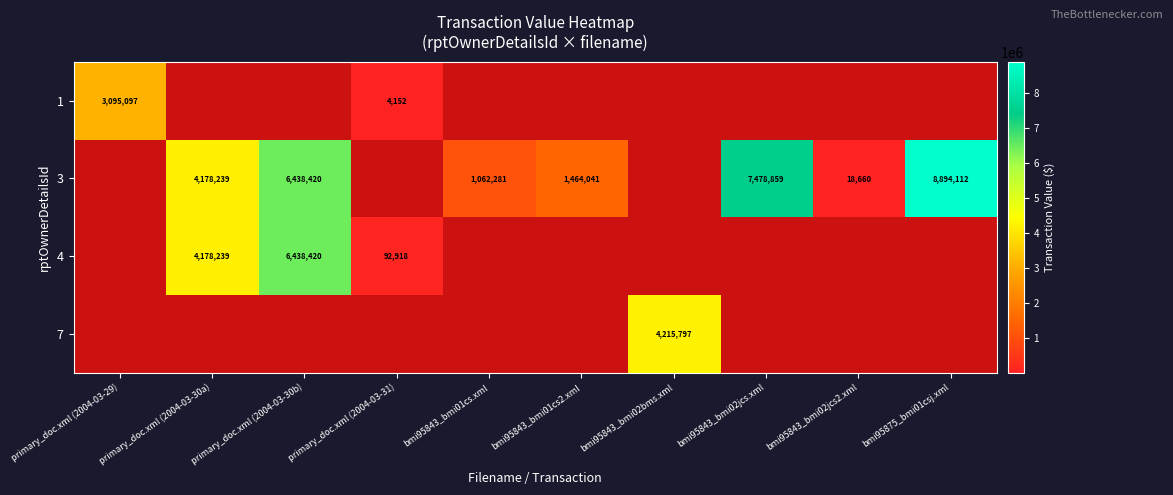

The value of 3 at bmi95843_bmi01cs.xml is 1062281. True or false?

True